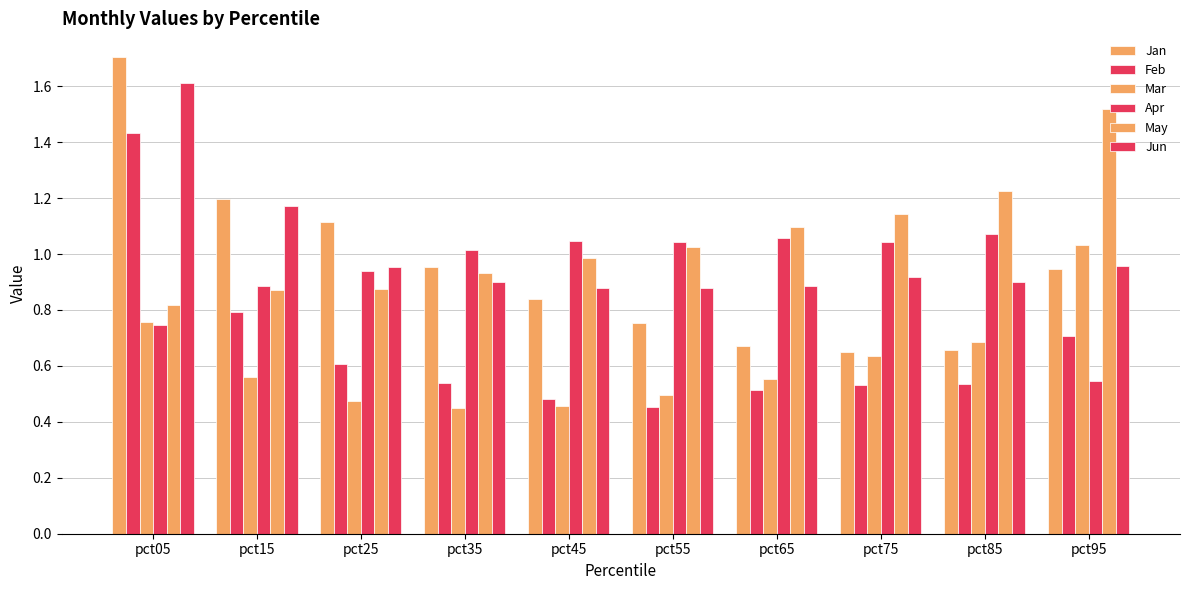

At how many categories does at least one series exceed 1?

10